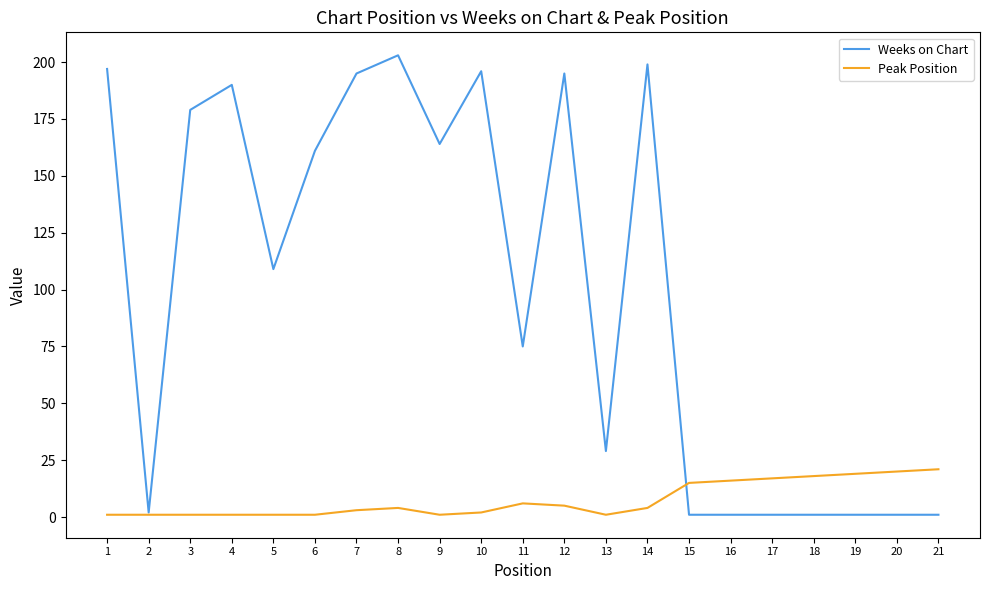

At how many categories does at least one series exceed 8?

20